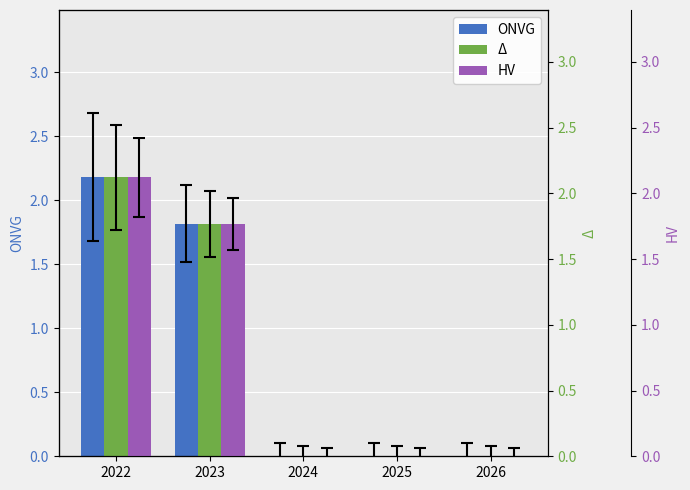

At 2026, list the series in order from smallest to largest.

ONVG, Δ, HV